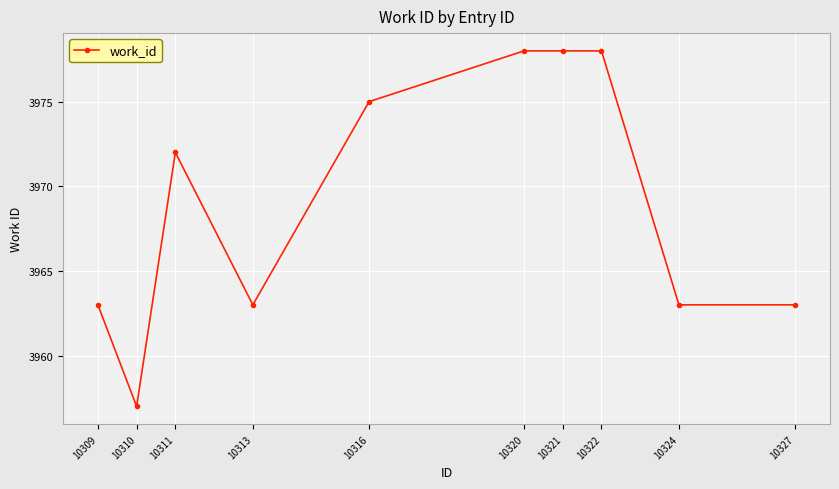

What is the value of the 5th point from the left?

3975